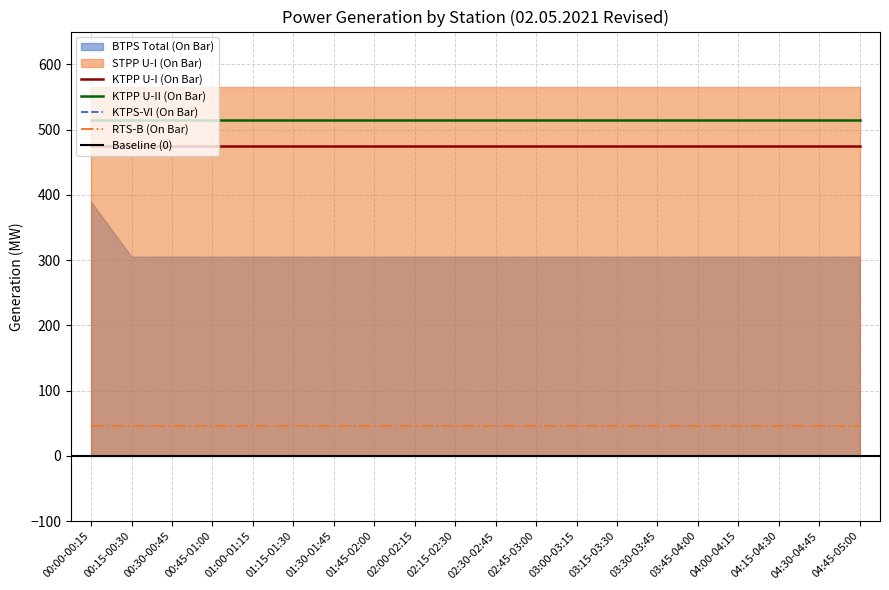

True or false: RTS-B (On Bar) has a value of 10.9 at 04:30-04:45.

False